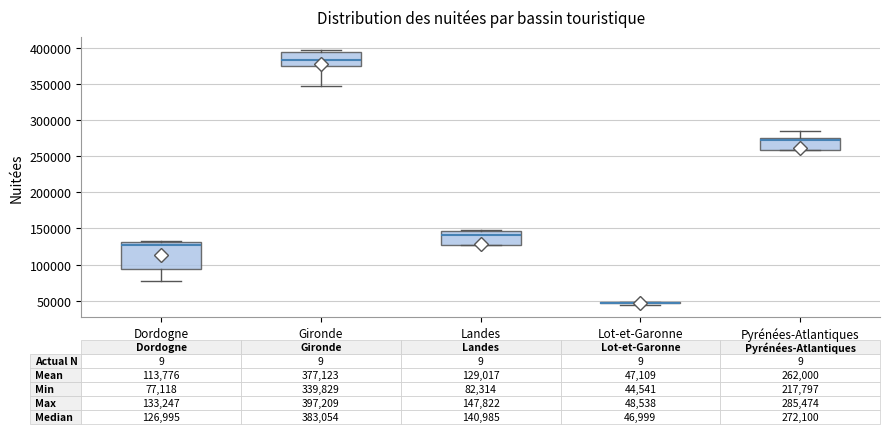

Comparing the boxes themselves (not the whiskers), which one is the tallest?

Dordogne